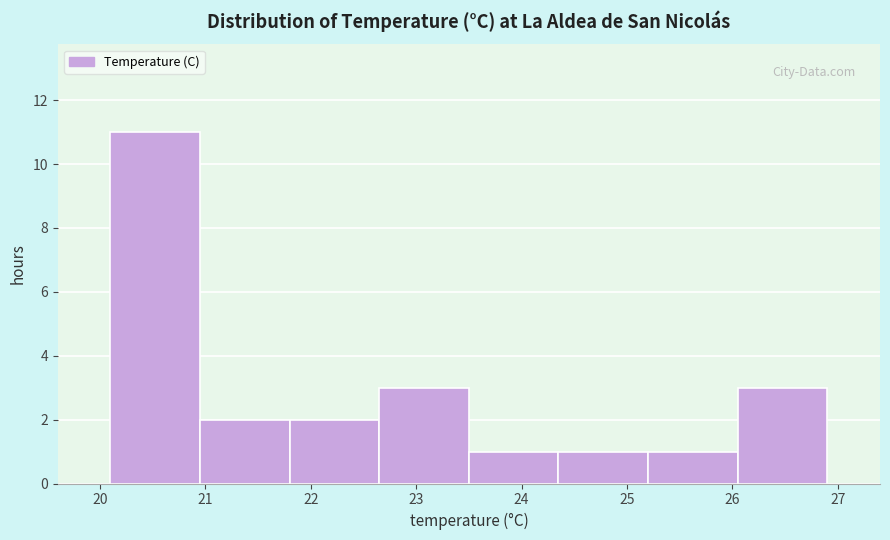

Reading left to right, list every bar in this chart as the range it spans on the x-axis followed by its height. Neither the bar edges nor the heights are printed on the chart, so give them approximately, as read against the axes.

20.10 to 20.95: 11
20.95 to 21.80: 2
21.80 to 22.65: 2
22.65 to 23.50: 3
23.50 to 24.35: 1
24.35 to 25.20: 1
25.20 to 26.05: 1
26.05 to 26.90: 3